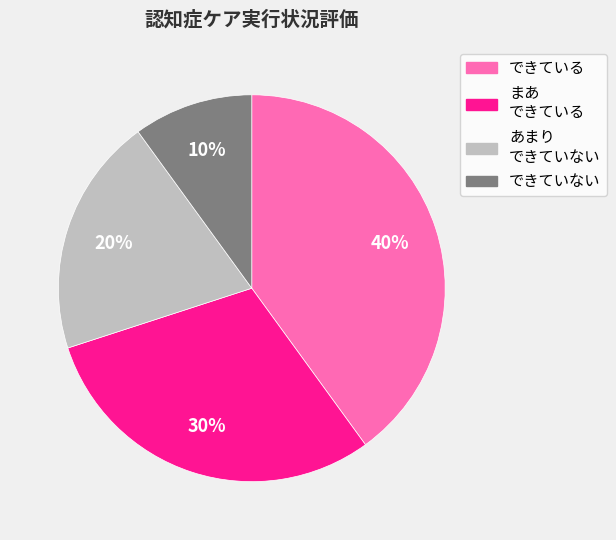

The あまり できていない slice represents 20% of the pie. True or false?

True